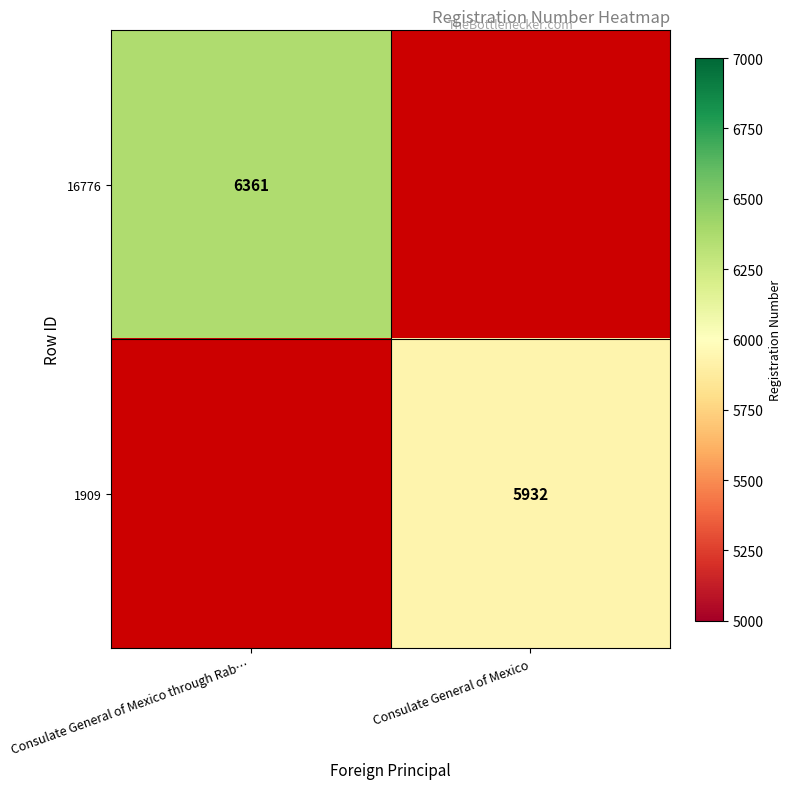

The 16776 series shows 3435 at Consulate General of Mexico through Rab…. True or false?

False